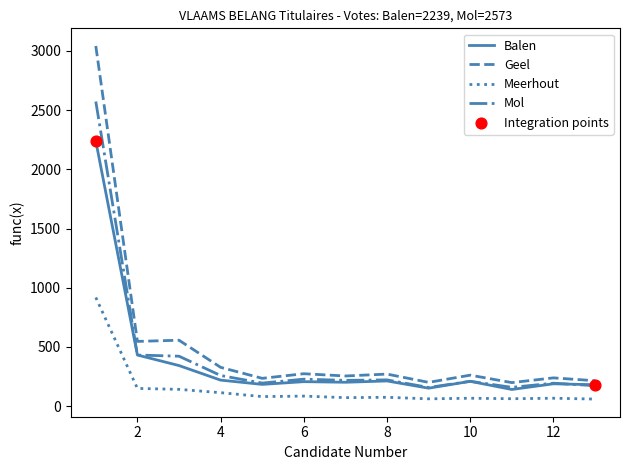

Which series has the widest spread of values?

Geel